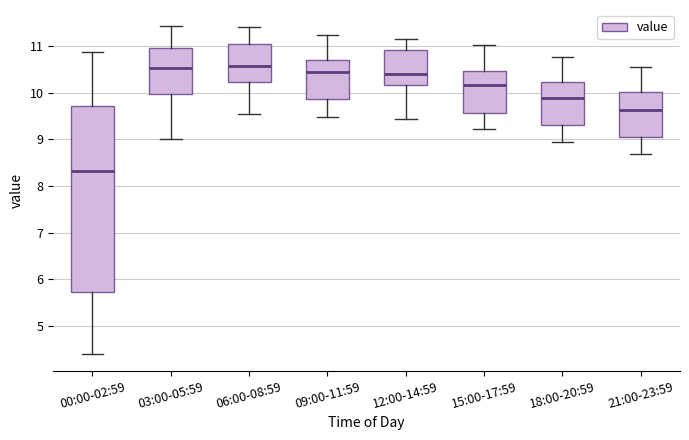

Reading left to right, transcribe this box plot: for each box, give where its median line is, the range the box spans, and where its two whiskers end, as read against the y-axis. The values are not printed on the chart, so give them approximately, as read against the axis.

00:00-02:59: median 8.3, box 5.7 to 9.7, whiskers 4.4 to 10.9
03:00-05:59: median 10.5, box 10.0 to 11.0, whiskers 9.0 to 11.4
06:00-08:59: median 10.6, box 10.2 to 11.1, whiskers 9.6 to 11.4
09:00-11:59: median 10.5, box 9.9 to 10.7, whiskers 9.5 to 11.3
12:00-14:59: median 10.4, box 10.2 to 10.9, whiskers 9.5 to 11.2
15:00-17:59: median 10.2, box 9.6 to 10.5, whiskers 9.2 to 11.0
18:00-20:59: median 9.9, box 9.3 to 10.2, whiskers 9.0 to 10.8
21:00-23:59: median 9.6, box 9.0 to 10.0, whiskers 8.7 to 10.6